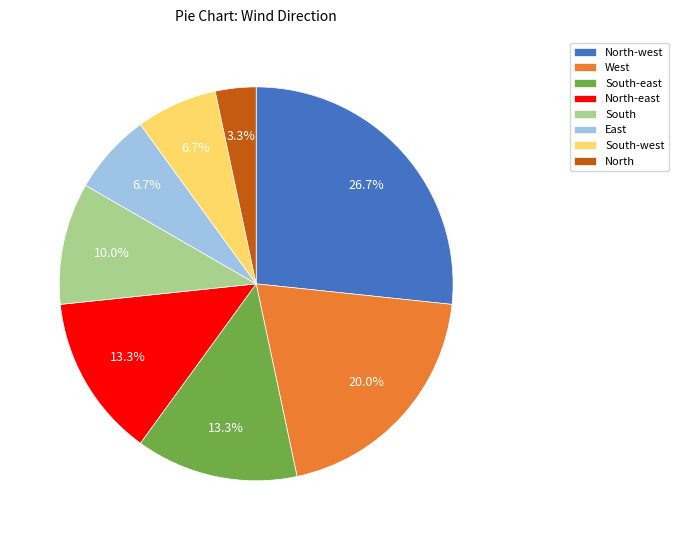

Which slice is the smallest?

North